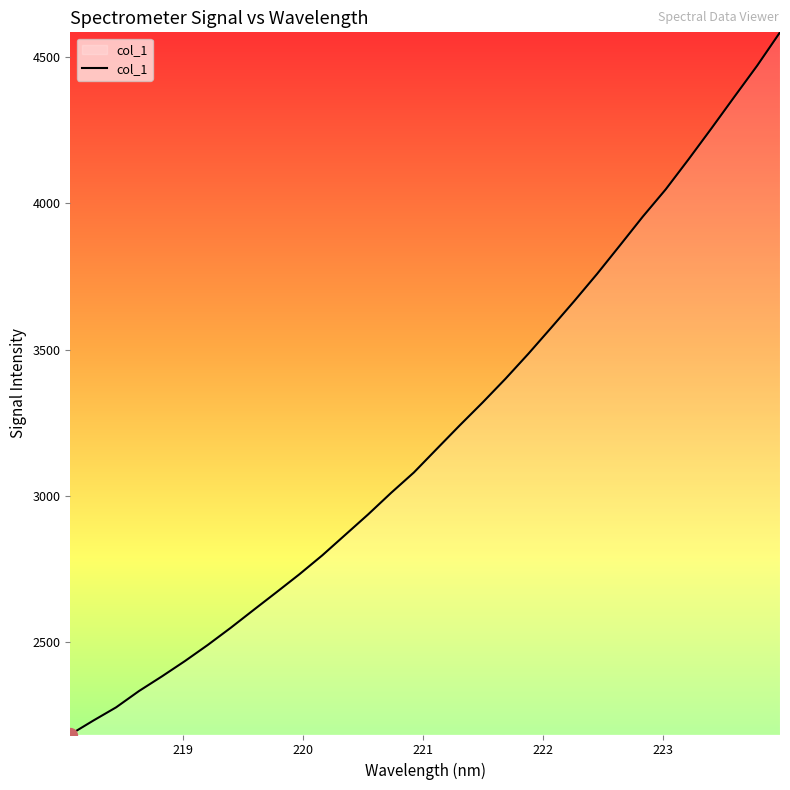

What is the minimum value shown in the chart?

2185.7